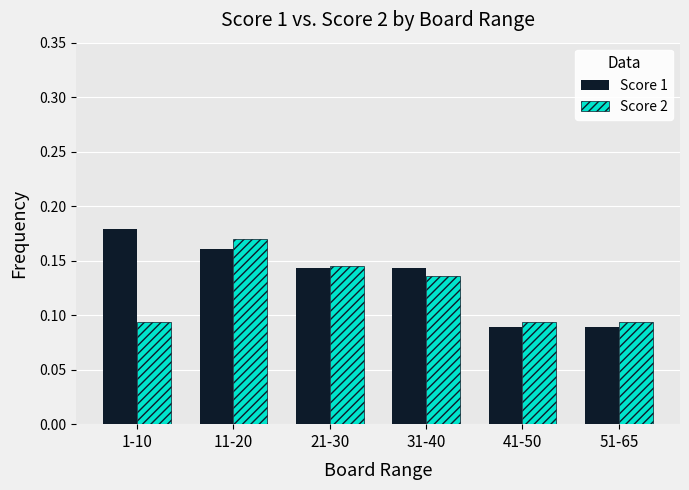

What is the sum of all Score 1 values?

0.8